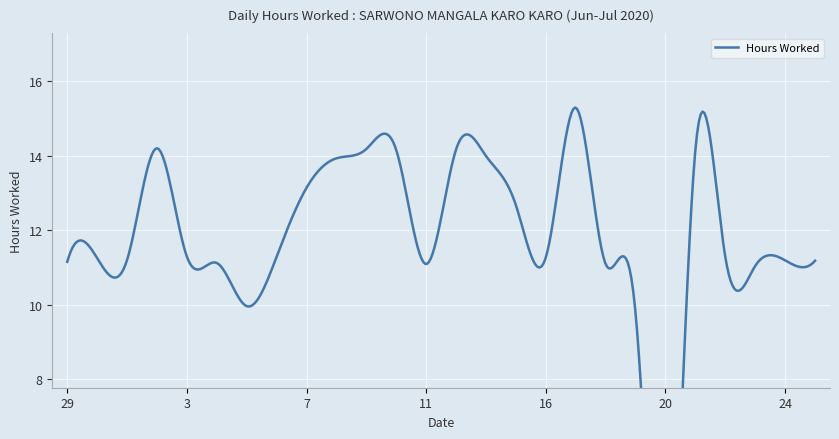

At which label is the value closest to 7?

19